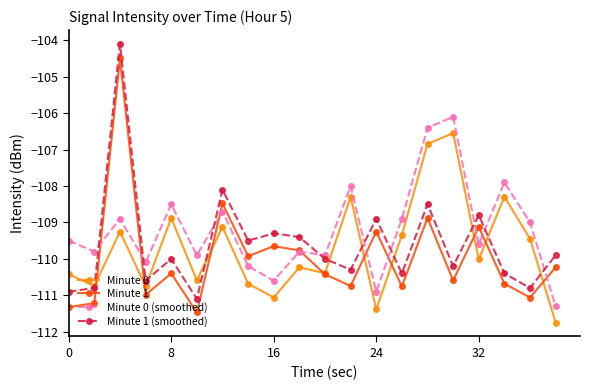

What is the value of the Minute 1 point at the 16th from the left?

-110.6